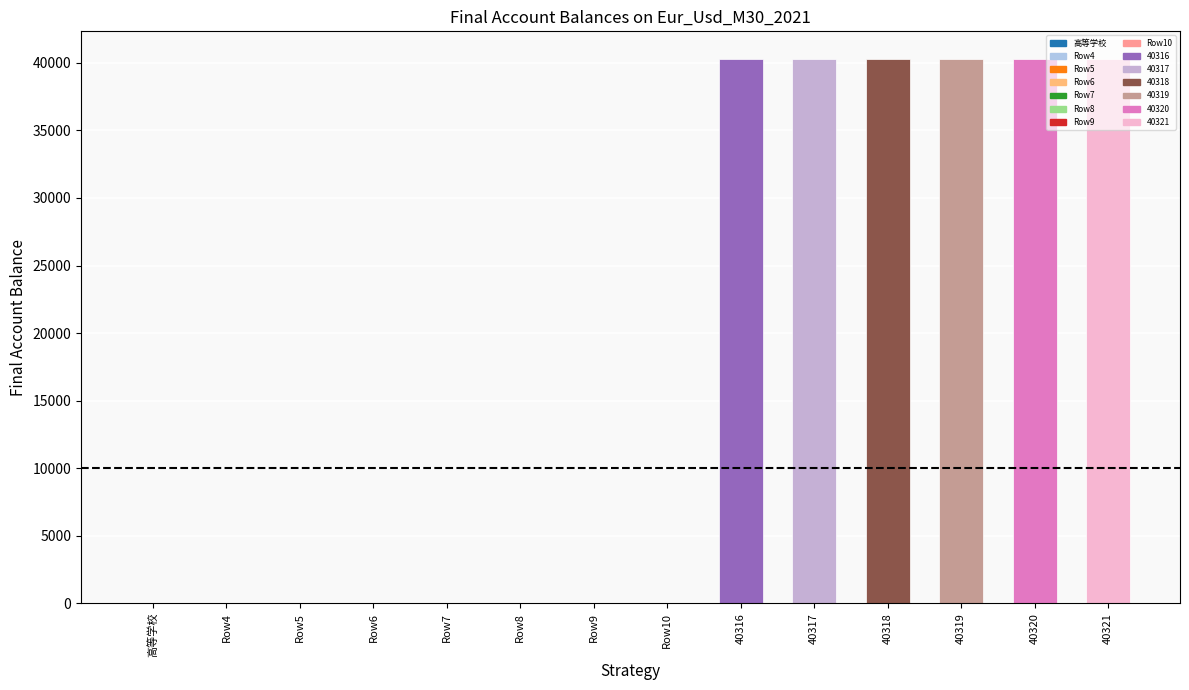

Is it true that the value at 40319 is 40319?

True